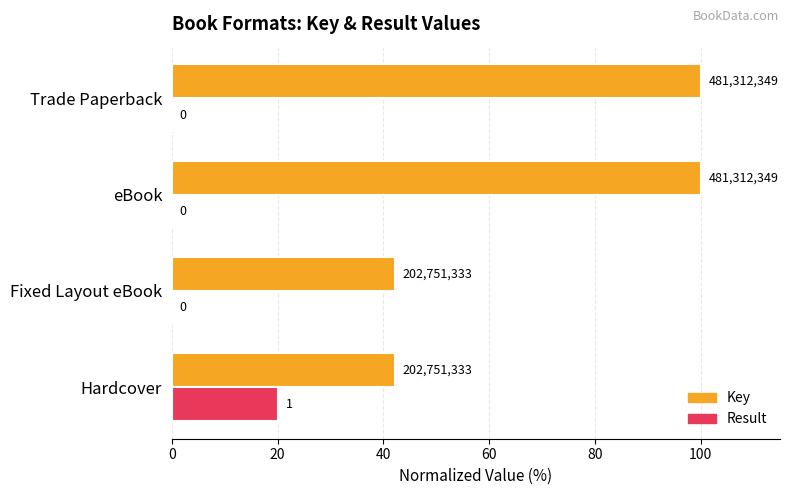

Does the chart contain stacked bars?

No